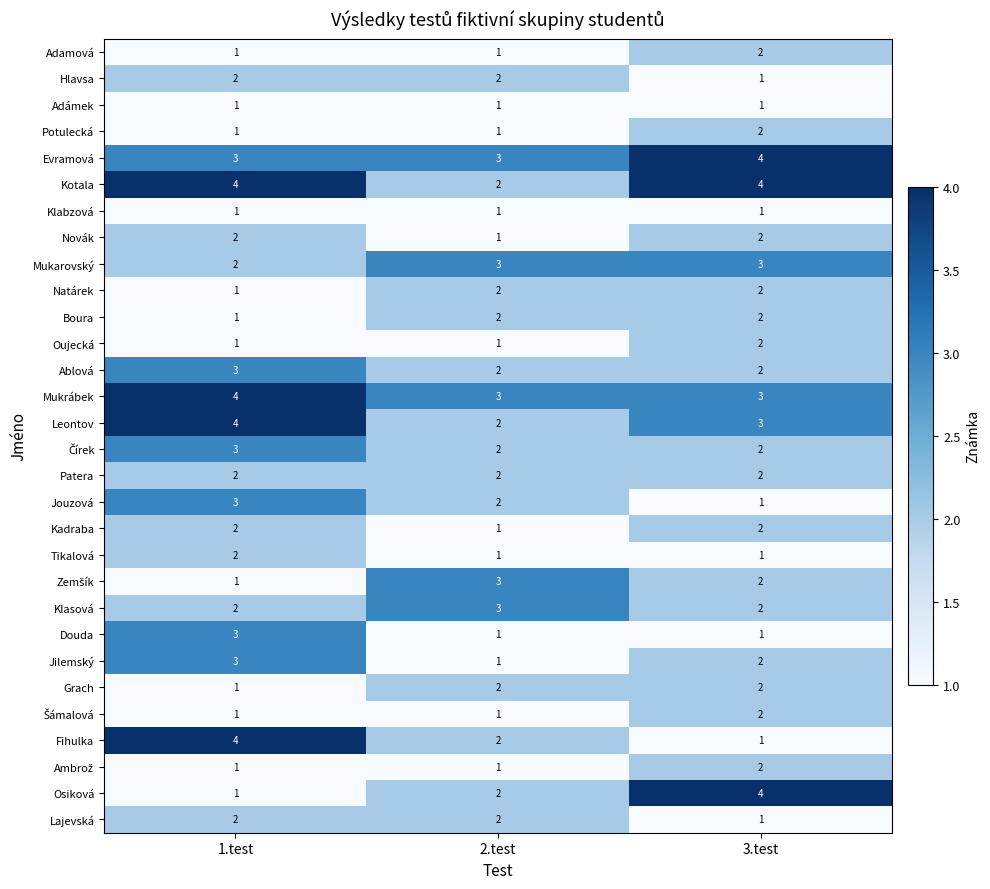

What is the difference between the highest and lowest values at 3.test?

3